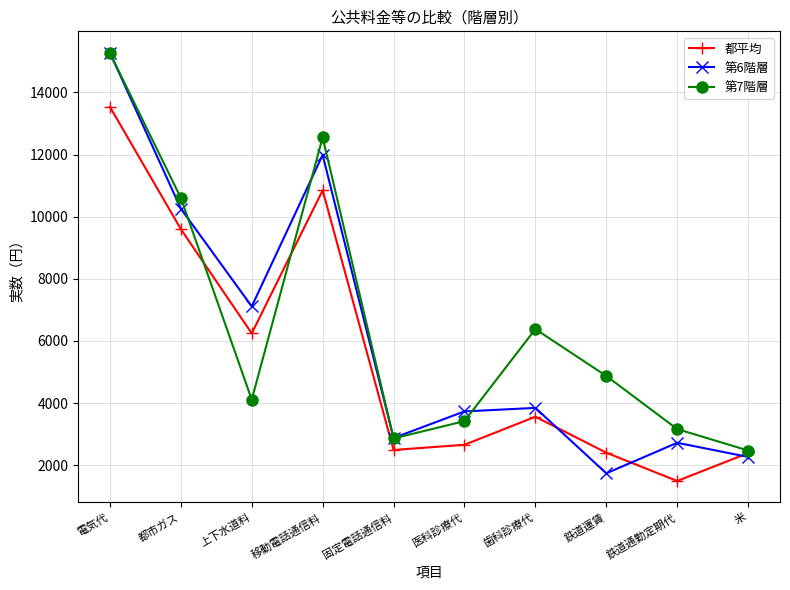

Which series has the widest spread of values?

第6階層